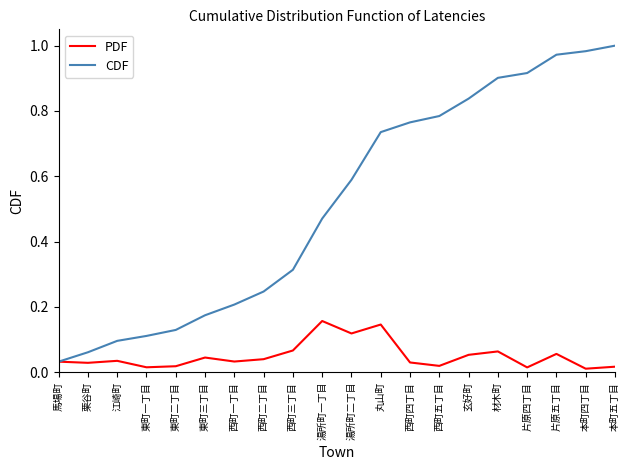

At which label does CDF reach its minimum?

馬場町